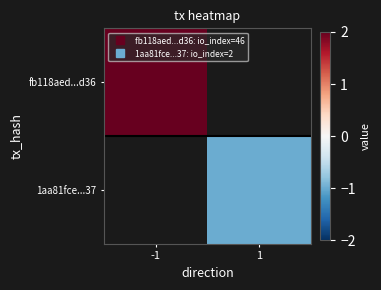

At 1, list the series in order from largest to smallest.

fb118aed...d36, 1aa81fce...37